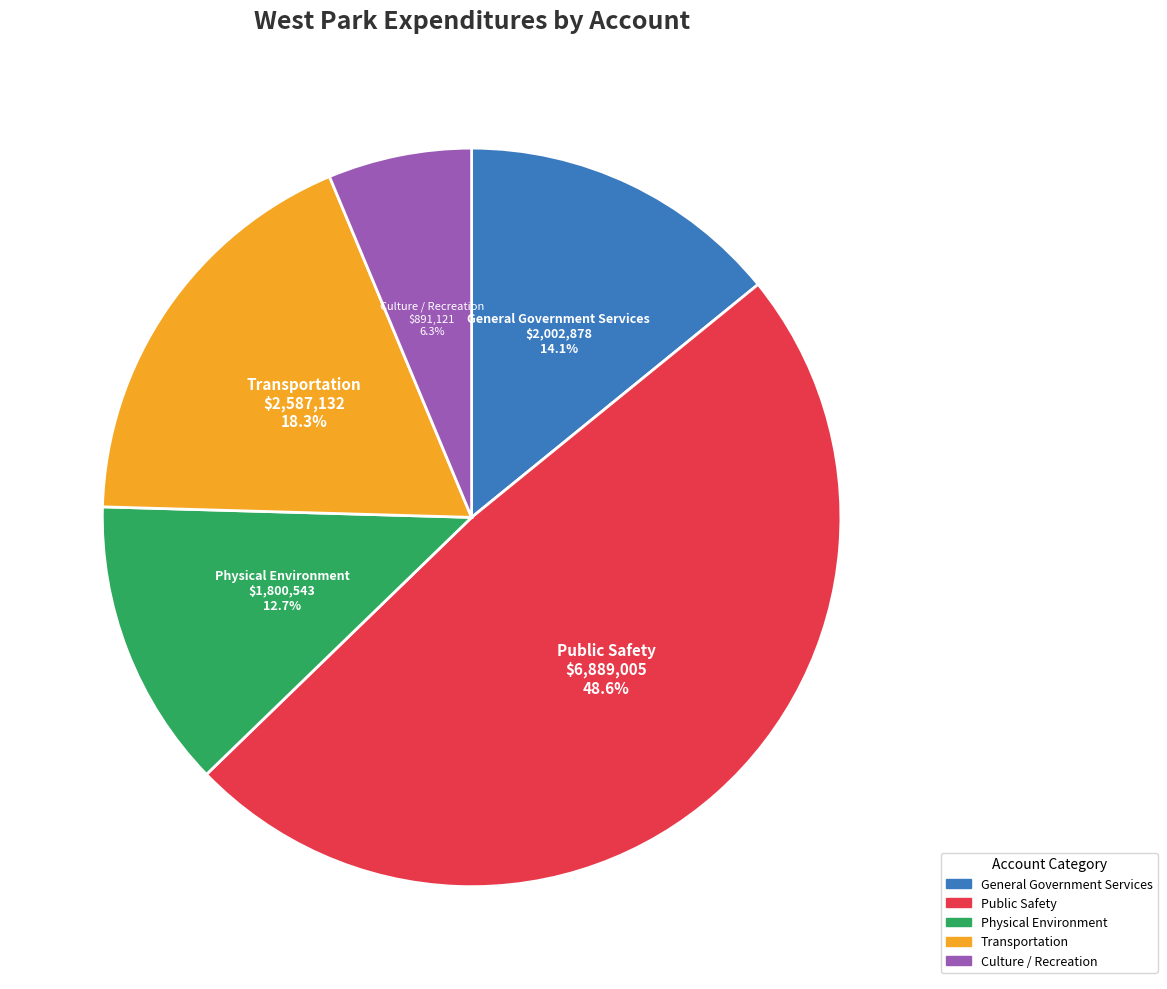

True or false: Culture / Recreation accounts for 17% of the total.

False